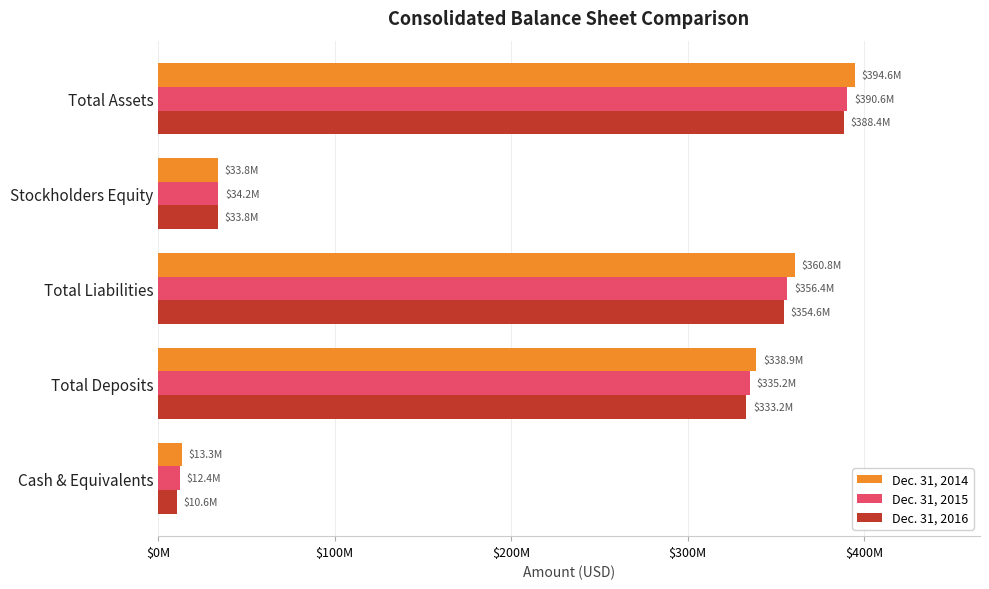

What are all the series names shown in the legend?

Dec. 31, 2014, Dec. 31, 2015, Dec. 31, 2016